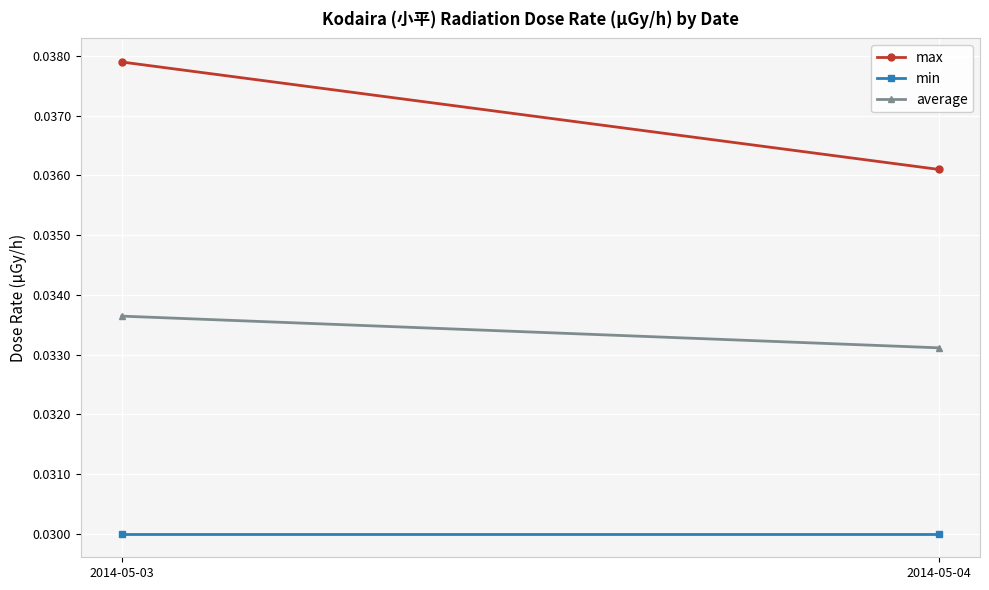

Reading left to right, what are all the values shown in this chart?

max: 2014-05-03=0.0	2014-05-04=0.0
min: 2014-05-03=0.0	2014-05-04=0.0
average: 2014-05-03=0.0	2014-05-04=0.0